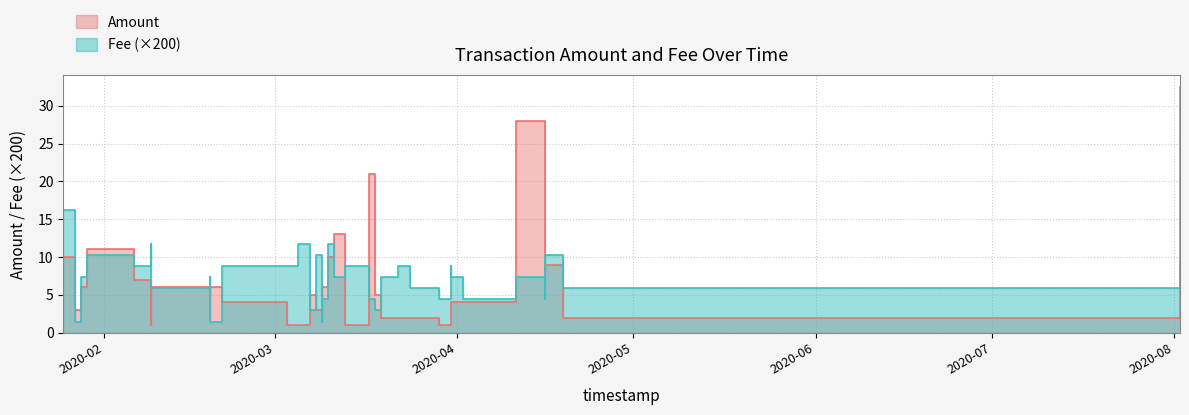

Rank the series by their maximum value, from lowest to highest.

Fee, Amount